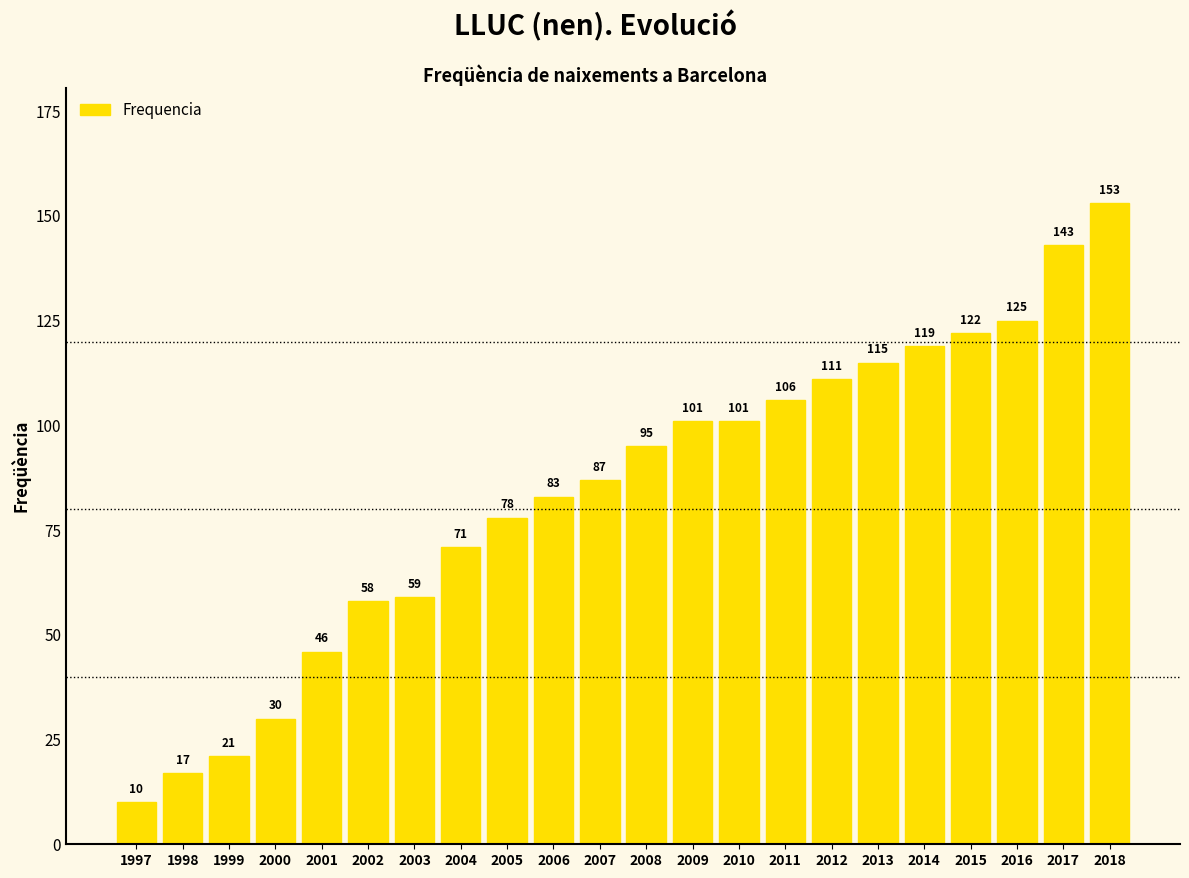

What is the sum of the values at 2003 and 1997?

69